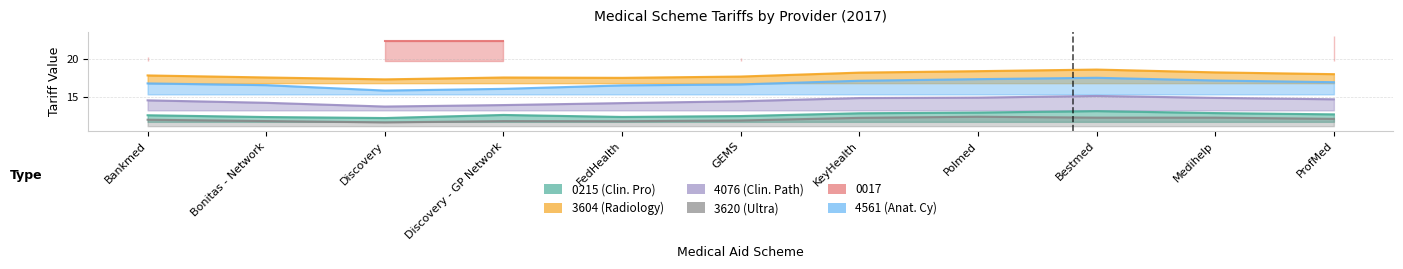

How many values in the 4076 (Clin. Path) series are below 14?

2